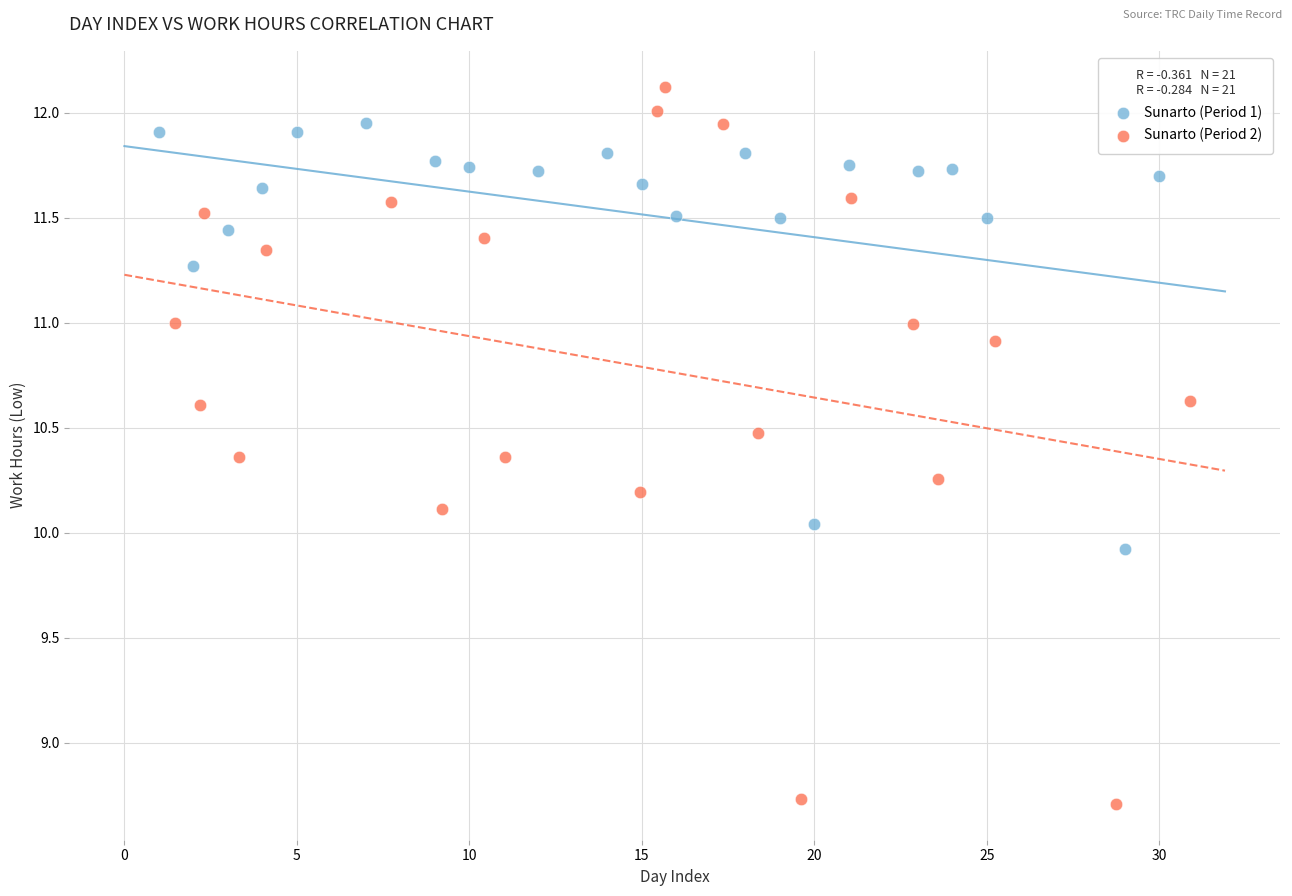

Which series has the largest Y range (max minus min)?

Sunarto (Period 2)